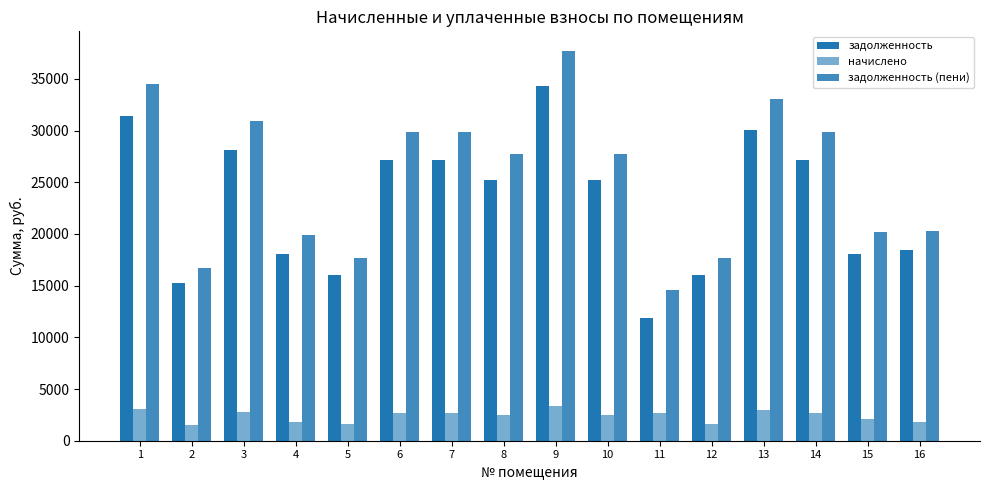

Between 7 and 2, which is larger?

7